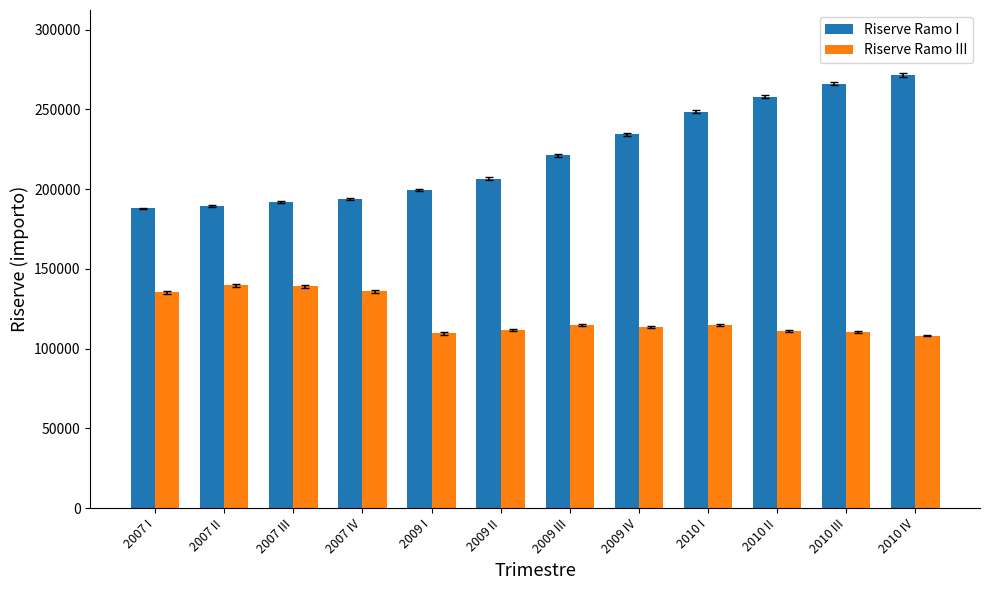

What is the label of the 4th bar from the right?

2010 I